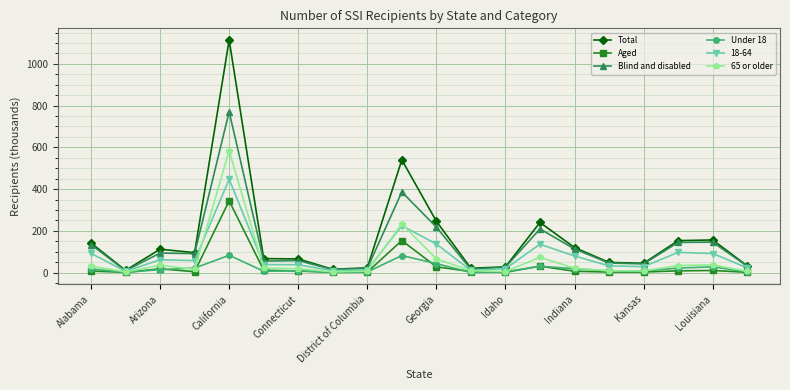

What is the average value of the Under 18 series?

20.4